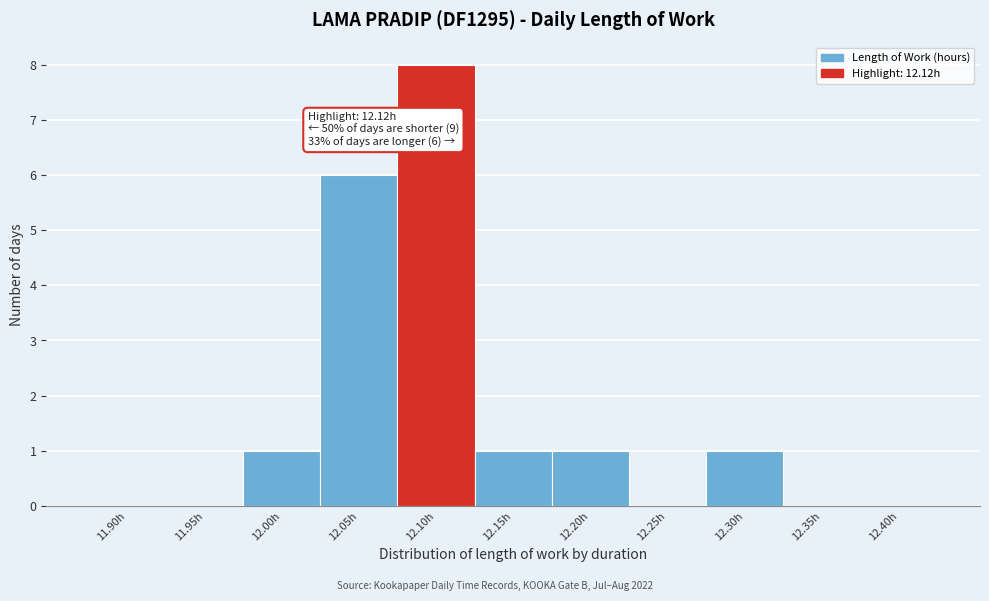

Reading left to right, transcribe all the data shown in this chart.

11.90h=0	11.95h=0	12.00h=1	12.05h=6	12.10h=8	12.15h=1	12.20h=1	12.25h=0	12.30h=1	12.35h=0	12.40h=0